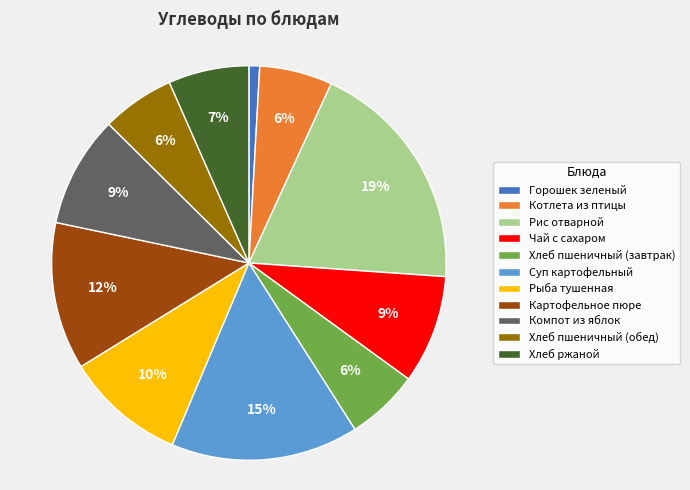

Approximately how many times larger is the value at Чай с сахаром compared to Хлеб пшеничный (обед)?

1.5